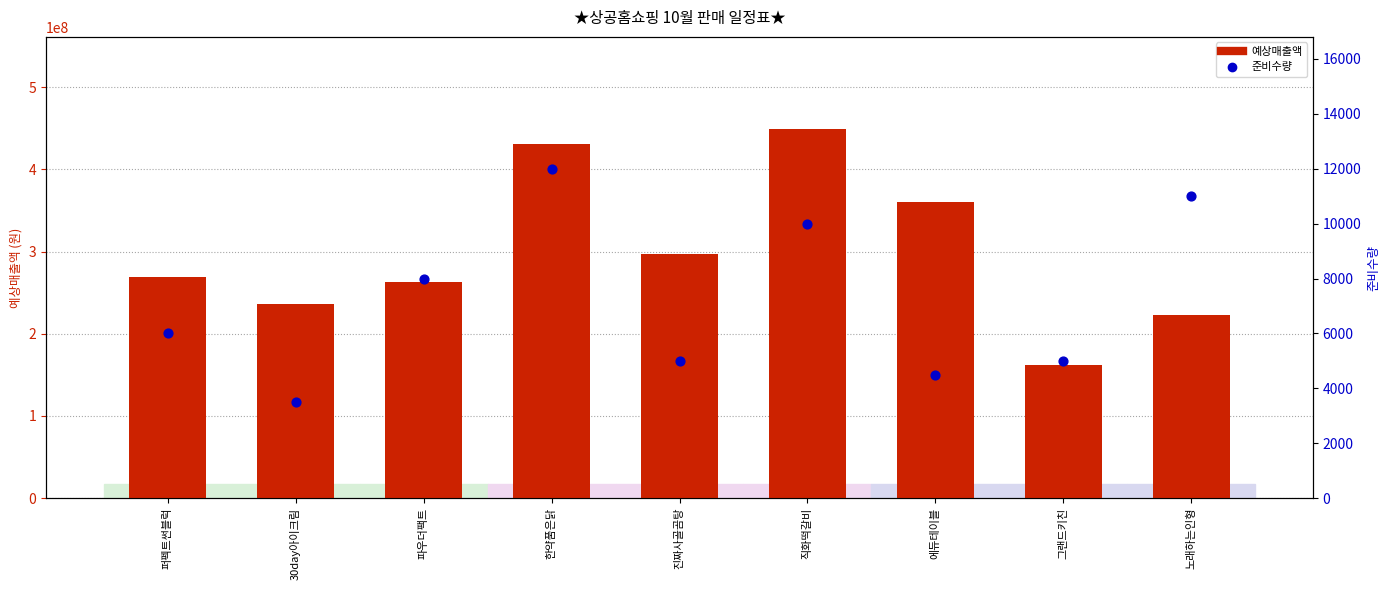

What are all the series names shown in the legend?

예상매출액, 준비수량